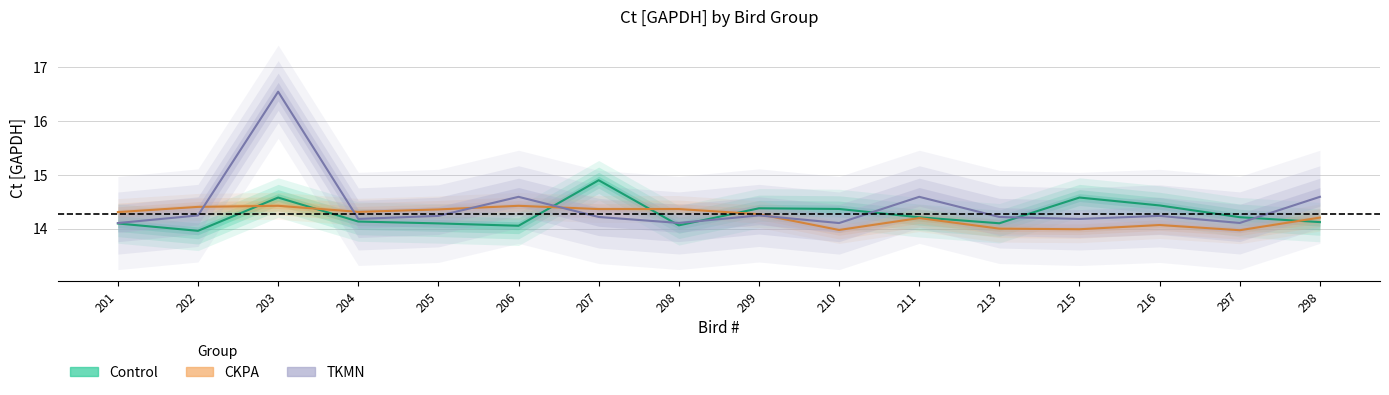

Reading left to right, extract all data points from this chart.

Control: 201=14.1	202=14.0	203=14.6	204=14.1	205=14.1	206=14.1	207=14.9	208=14.1	209=14.4	210=14.4	211=14.2	213=14.1	215=14.6	216=14.4	297=14.2	298=14.1
CKPA: 201=14.3	202=14.4	203=14.4	204=14.3	205=14.4	206=14.4	207=14.4	208=14.4	209=14.3	210=14.0	211=14.2	213=14.0	215=14.0	216=14.1	297=14.0	298=14.2
TKMN: 201=14.1	202=14.2	203=16.5	204=14.2	205=14.2	206=14.6	207=14.2	208=14.1	209=14.2	210=14.1	211=14.6	213=14.2	215=14.2	216=14.2	297=14.1	298=14.6